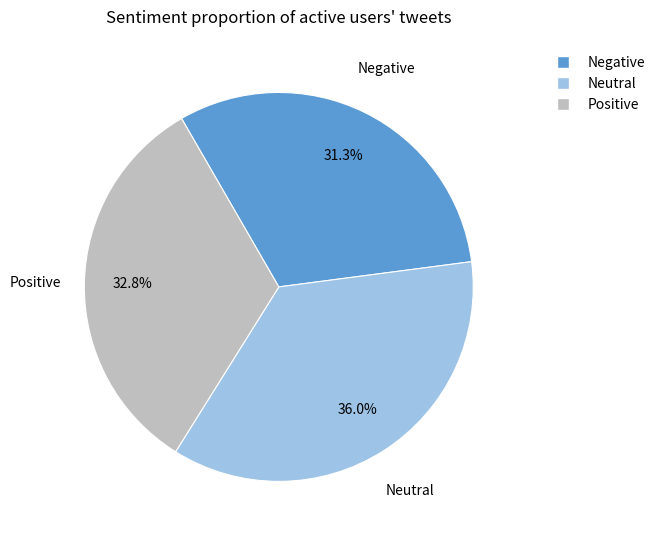

Does any single category account for the majority?

No